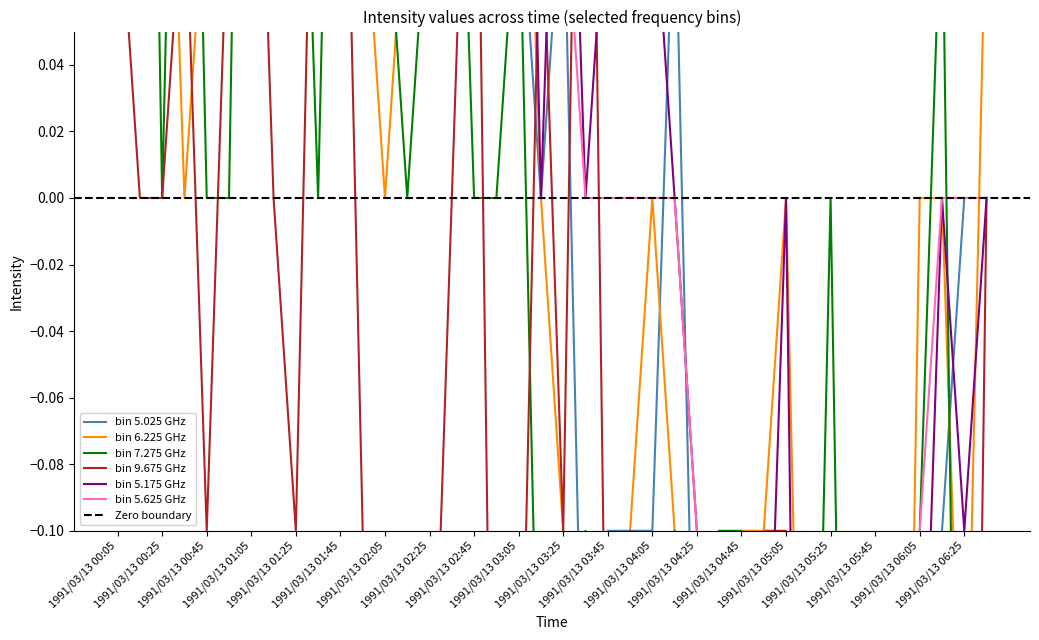

What is the approximate value of 7.275 at 1991/03/13 04:05?

-0.2